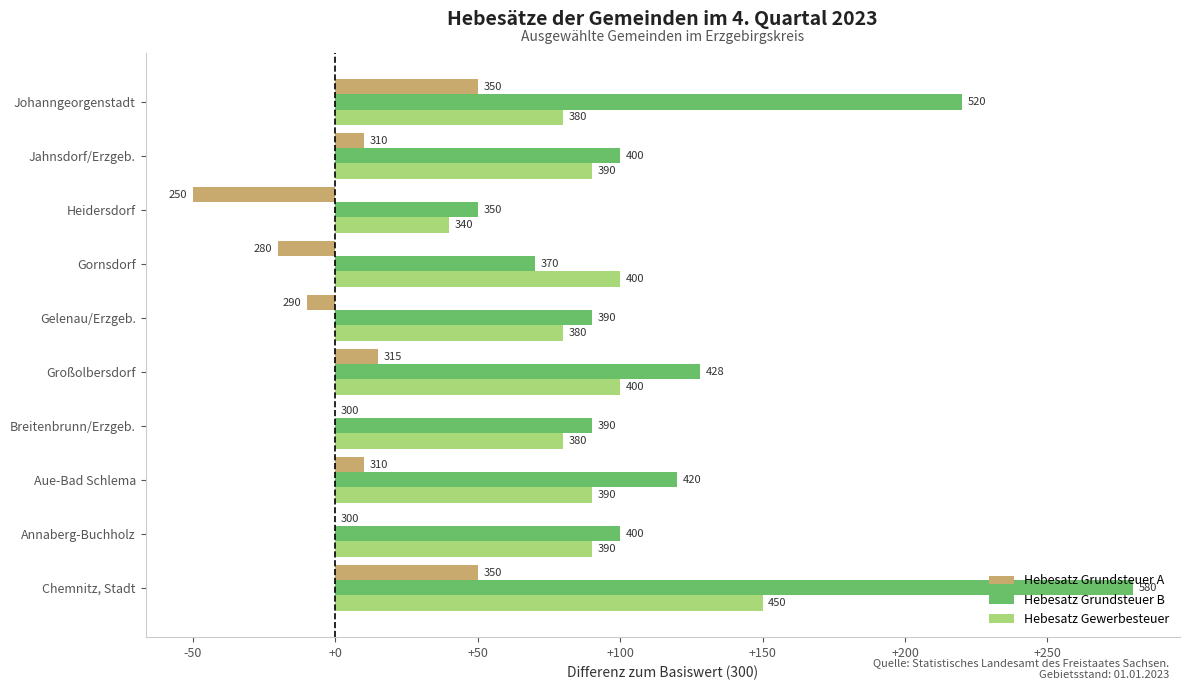

What are all the series names shown in the legend?

Hebesatz Grundsteuer A, Hebesatz Grundsteuer B, Hebesatz Gewerbesteuer